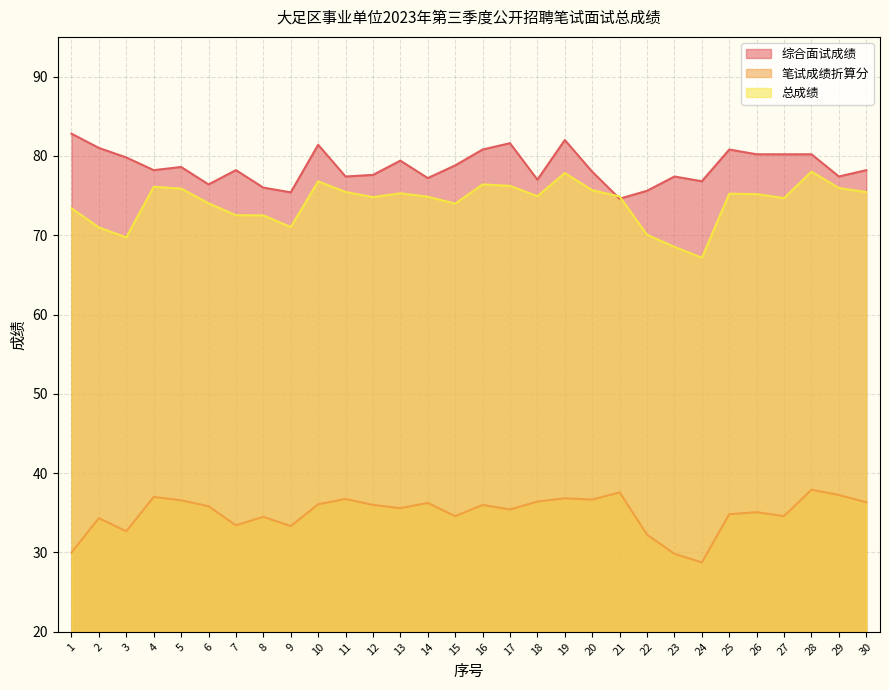

The 笔试成绩折算分 series shows 11.2 at 21. True or false?

False